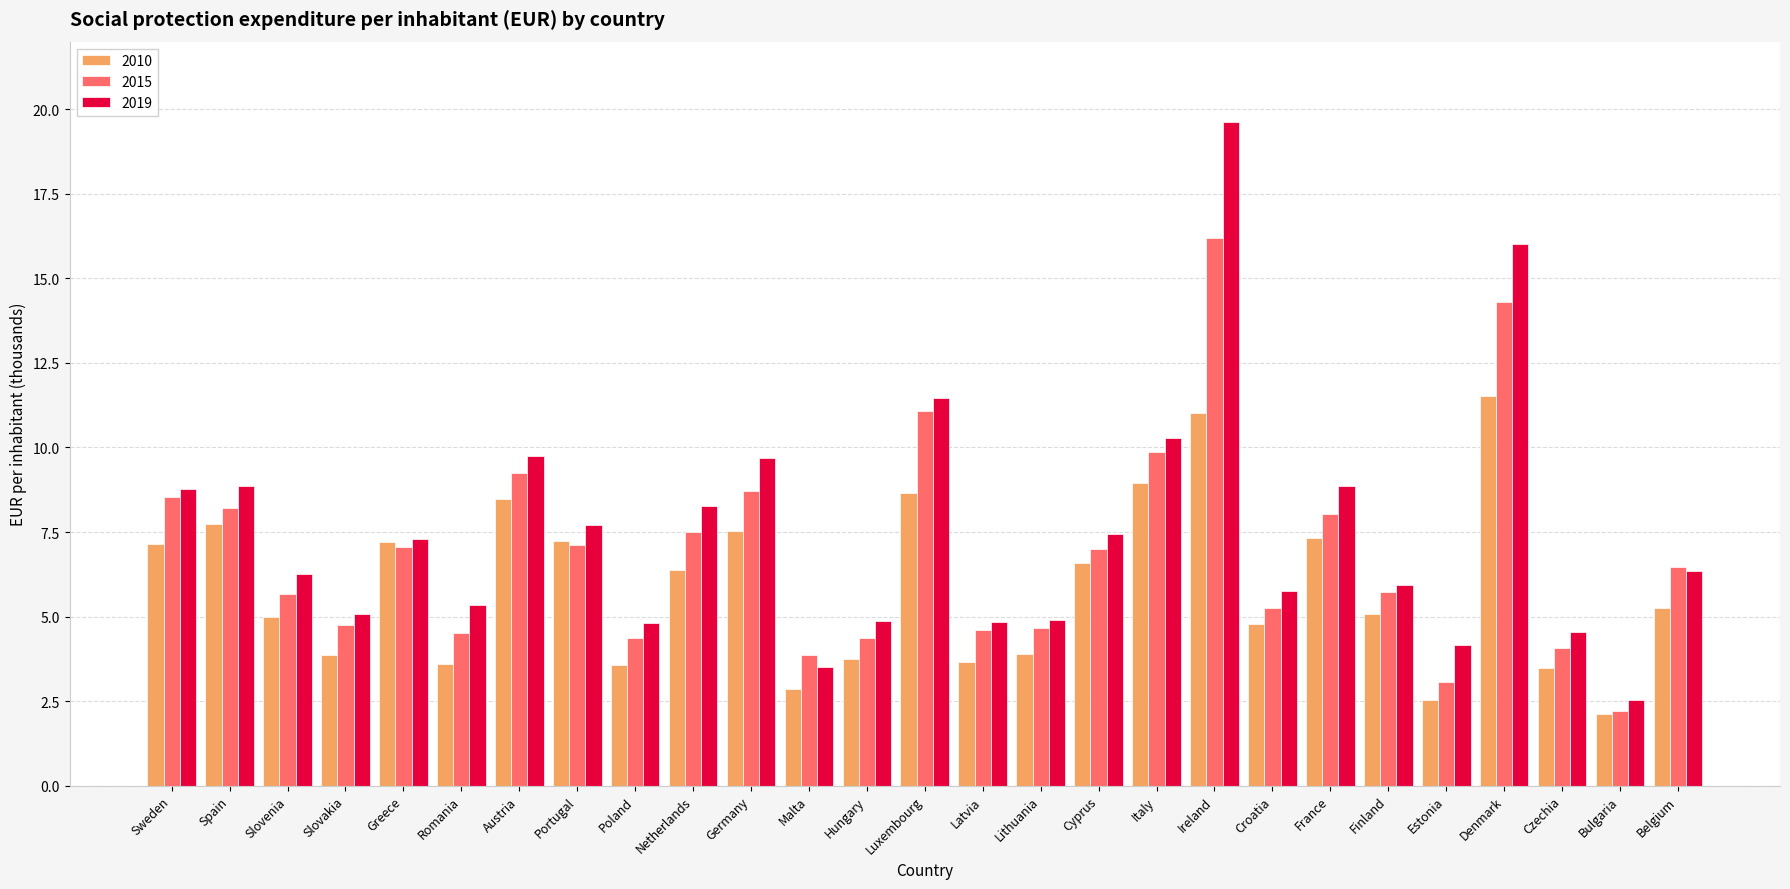

What is the label of the 15th bar from the right?

Hungary